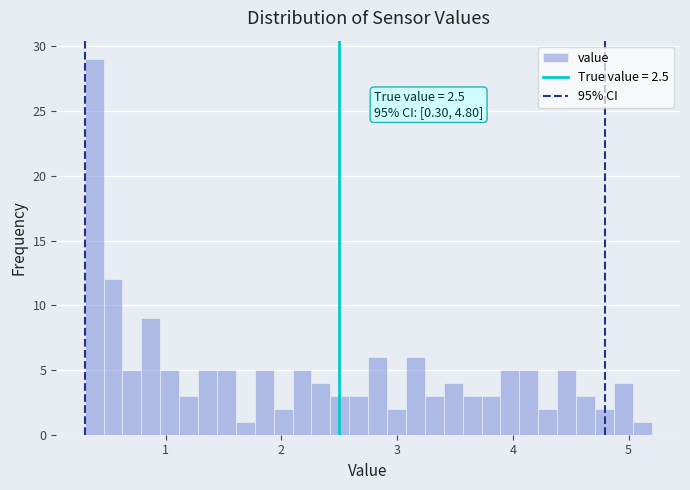

Around what value on the x-axis is the tallest bar? Give the approximate position of its centre, as read against the axis.

0.4